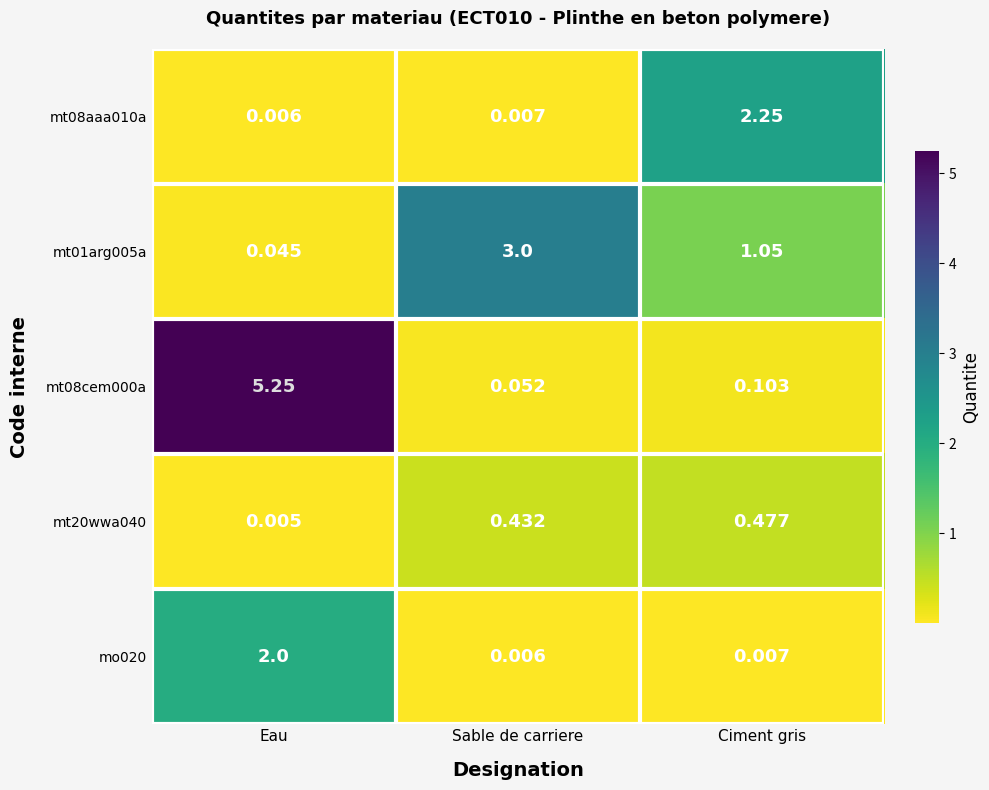

List the labels in order of mt08aaa010a value, smallest first.

Eau, Sable de carriere, Ciment gris